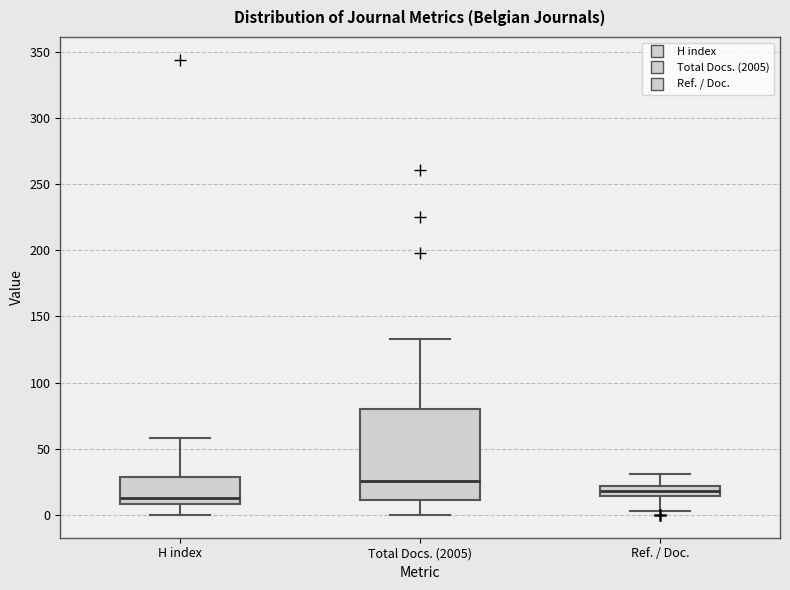

Reading left to right, read every box against the y-axis: the position of its median line, the range the box covers, and the ends of its whiskers. The values are not printed on the chart, so give them approximately, as read against the axis.

H index: median 15, box 10 to 30, whiskers 0 to 60
Total Docs. (2005): median 25, box 10 to 80, whiskers 0 to 135
Ref. / Doc.: median 20 (inside the box), box 15 to 20, whiskers 5 to 30